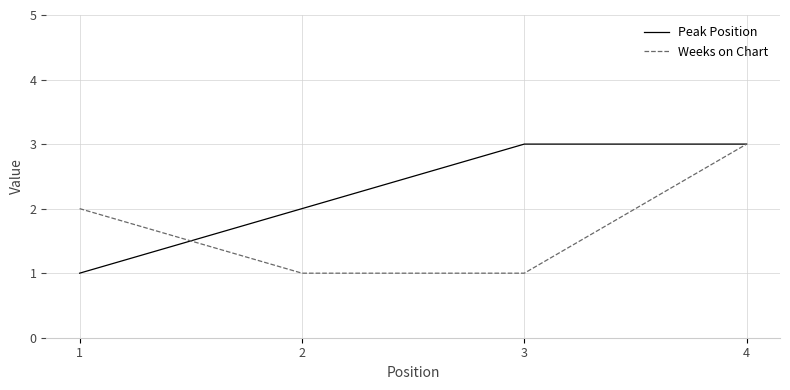

How many lines are shown in the chart?

2